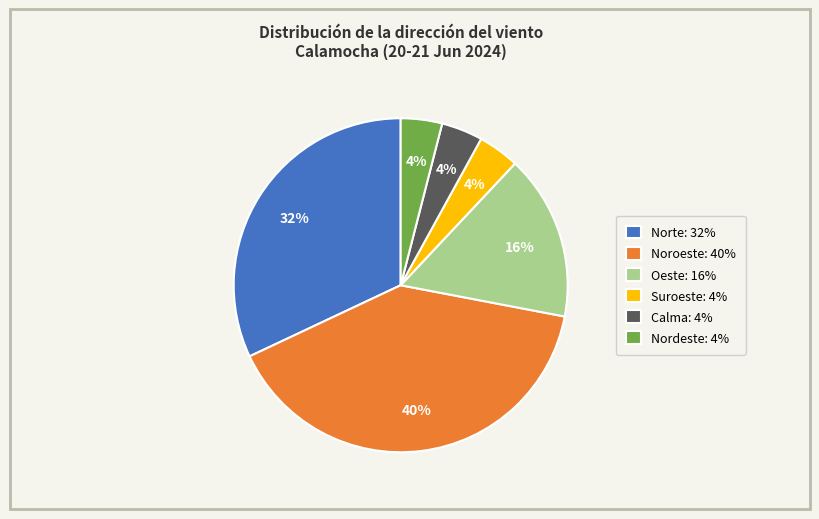

Combined, do Noroeste: 40% and Norte: 32% account for over 50%?

Yes